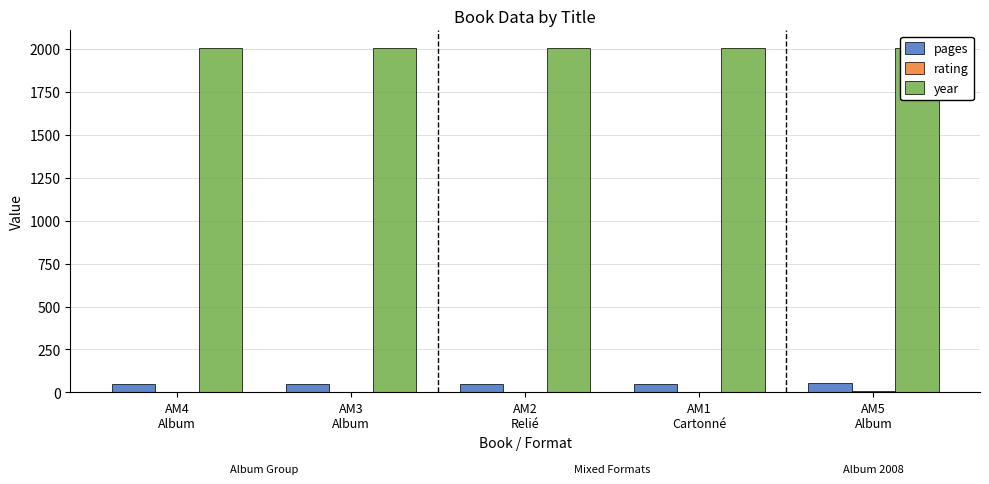

Which series has the widest spread of values?

pages